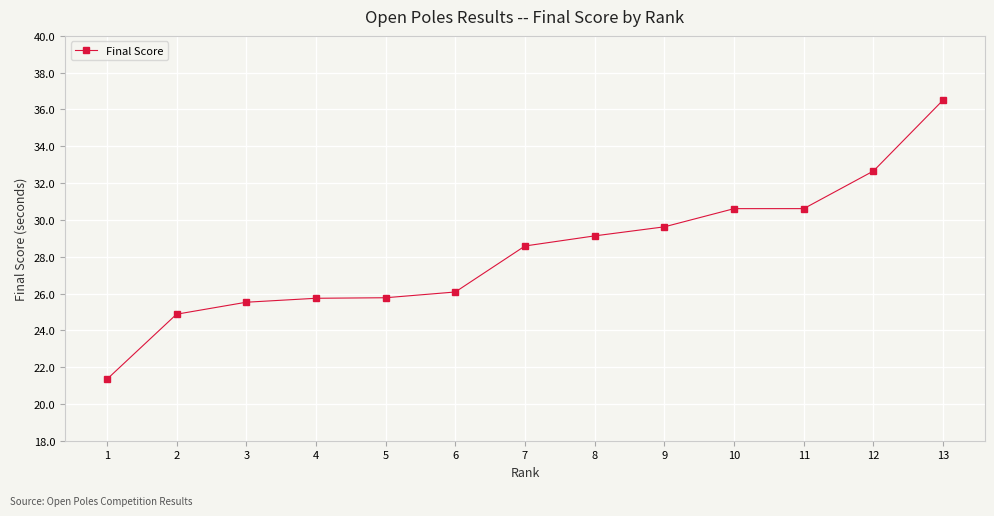

What is the ratio of the value at 1 to the value at 5?

0.8